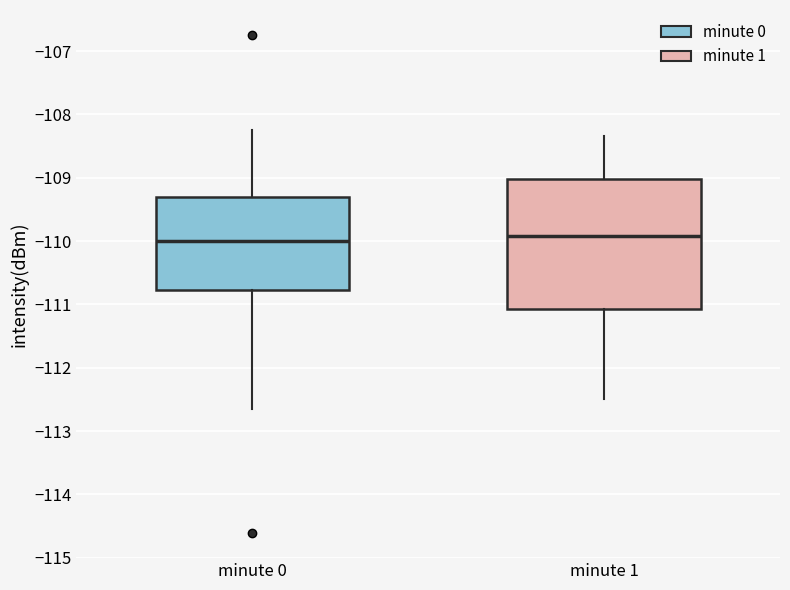

Reading left to right, transcribe this box plot: for each box, give where its median line is, the range the box spans, and where its two whiskers end, as read against the y-axis. The values are not printed on the chart, so give them approximately, as read against the axis.

minute 0: median -110.0, box -110.8 to -109.3, whiskers -112.7 to -108.2
minute 1: median -109.9, box -111.1 to -109.0, whiskers -112.5 to -108.3